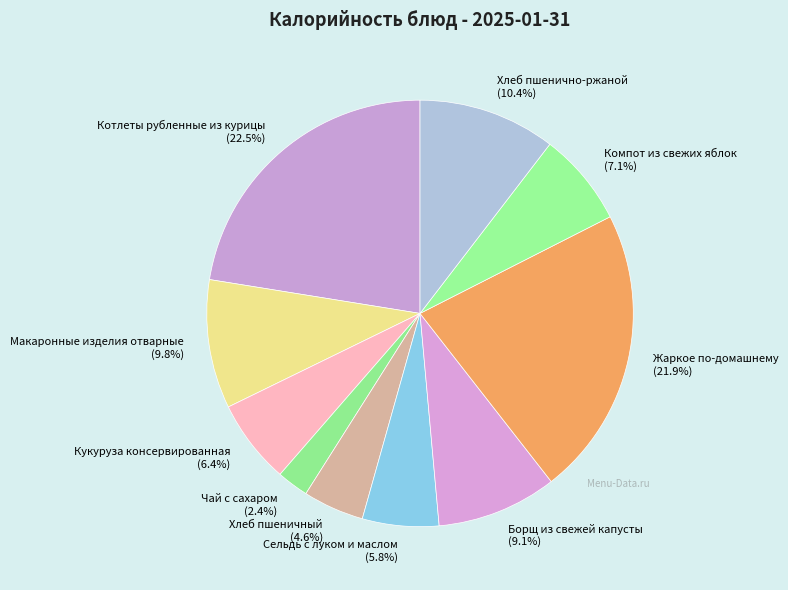

Which slice is the largest?

Котлеты рубленные из курицы